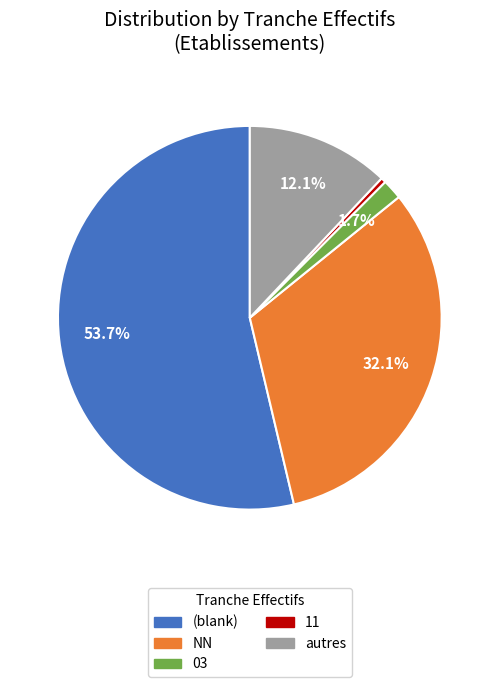

Is there any slice that represents more than half of the pie?

Yes